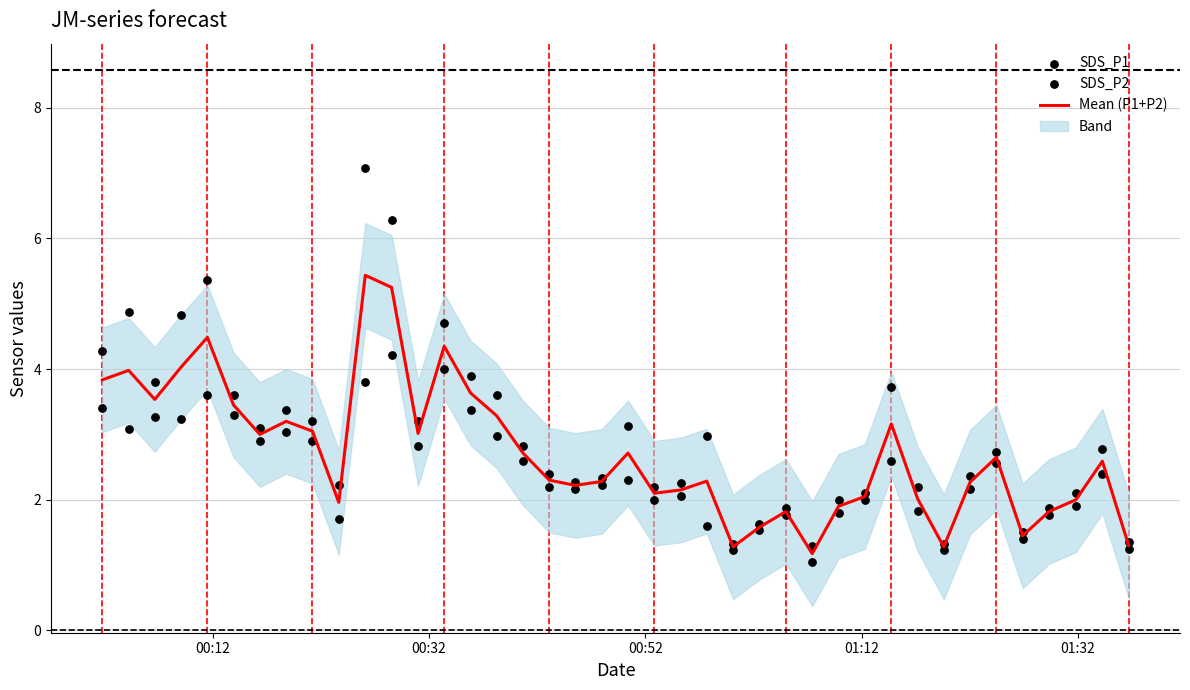

Which series has the largest total across all categories?

SDS_P1